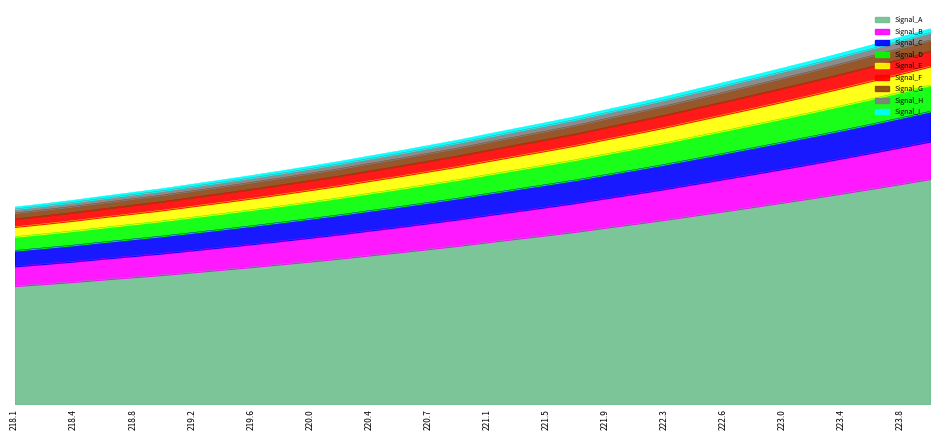

What is the approximate value at 219.7801?

923.3